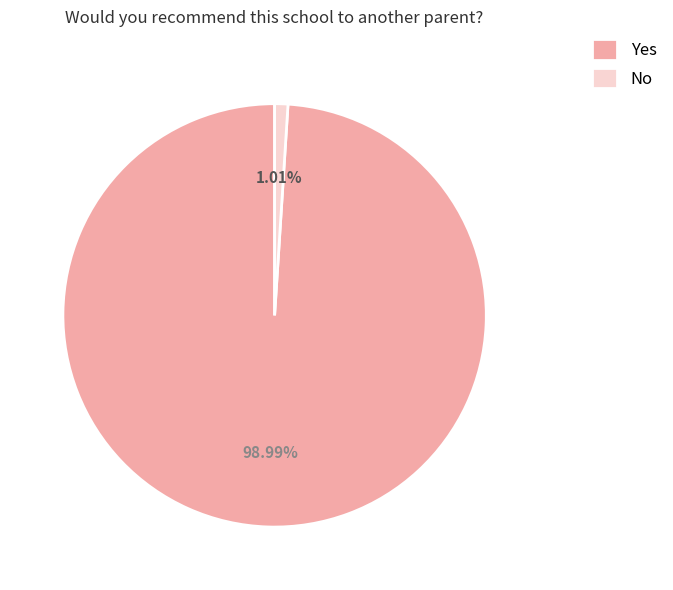

What is the largest slice in the pie chart?

Yes